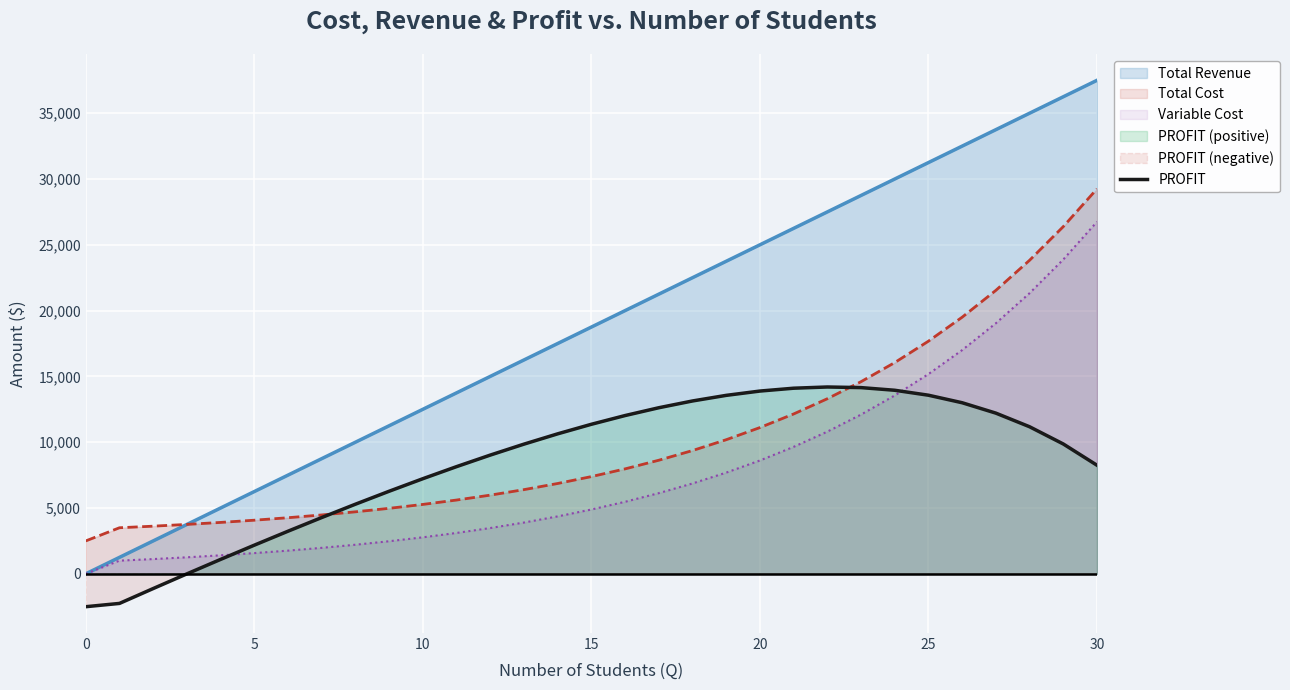

What is the sum of all values?

262417.3